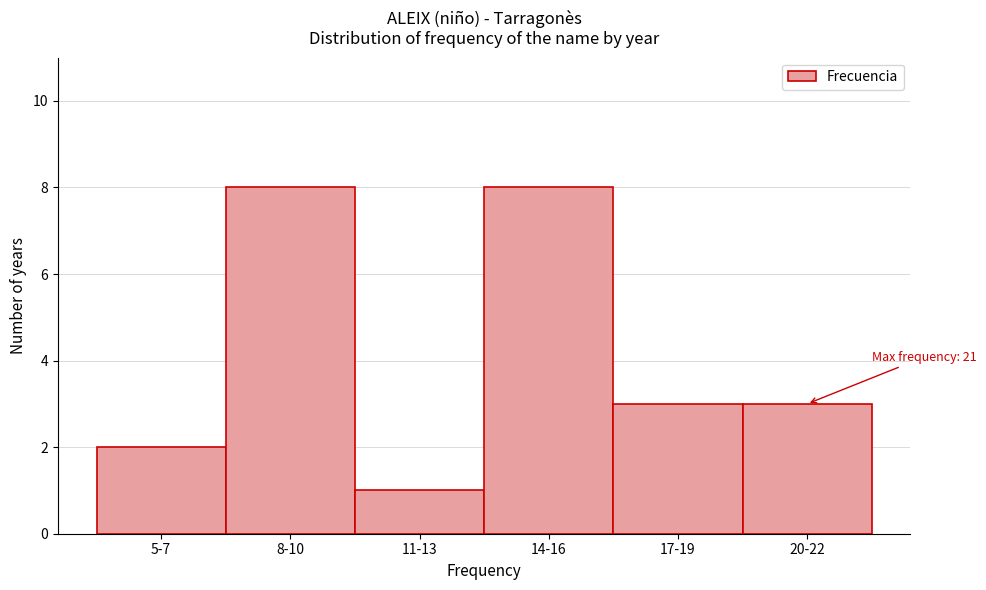

Reading right to left, extract all data points from this chart.

3	3	8	1	8	2